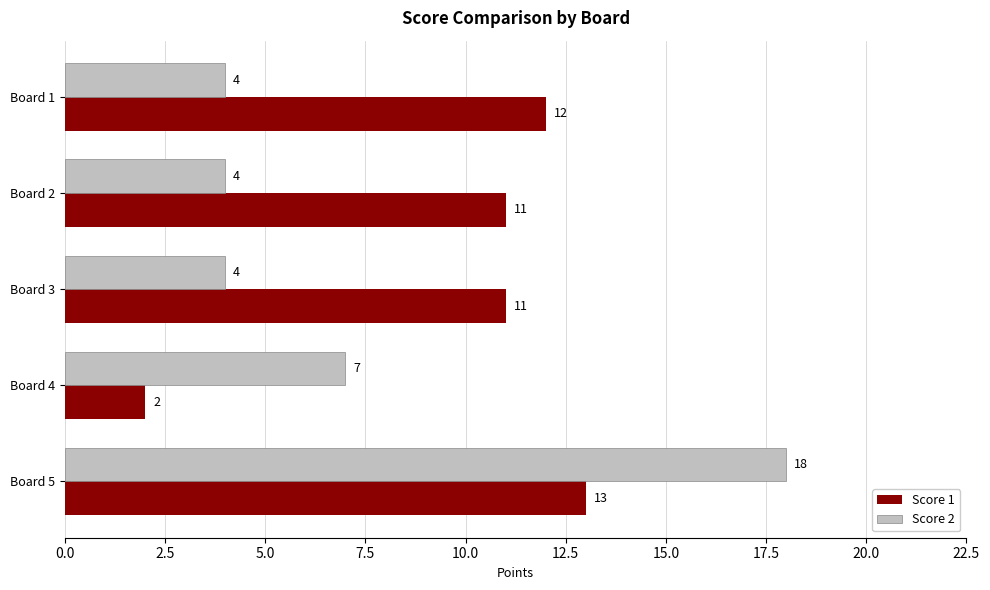

Which label corresponds to the largest value in the chart?

Board 5